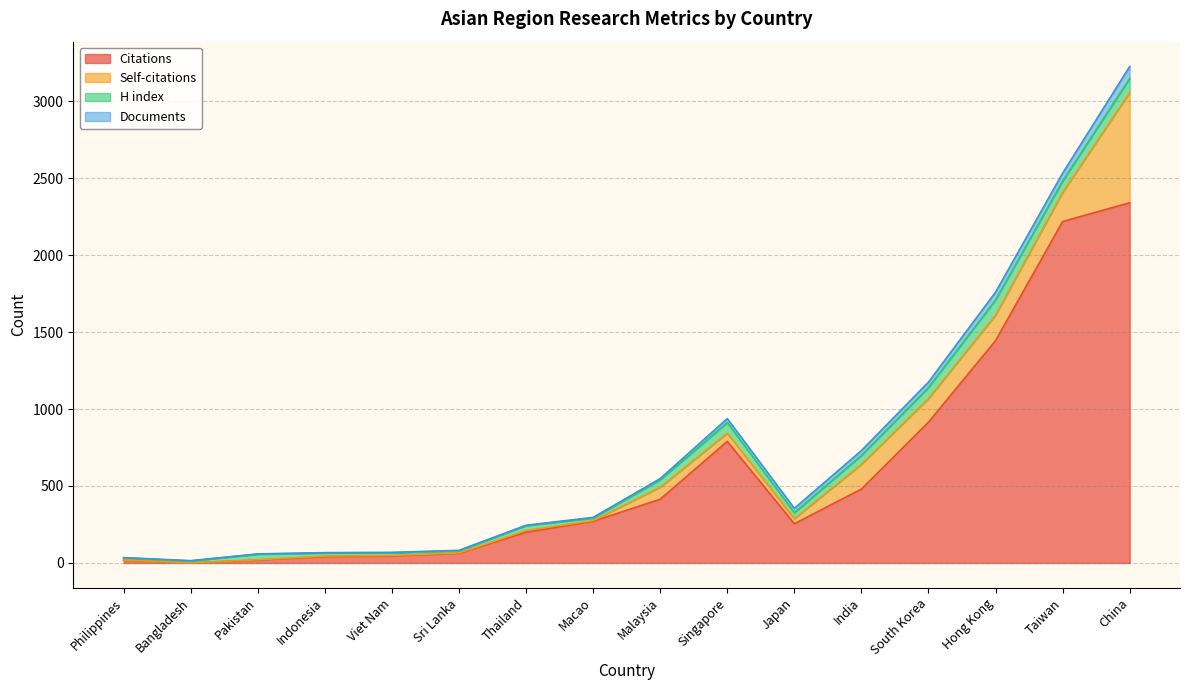

How many values in the Self-citations series are below 33?

8